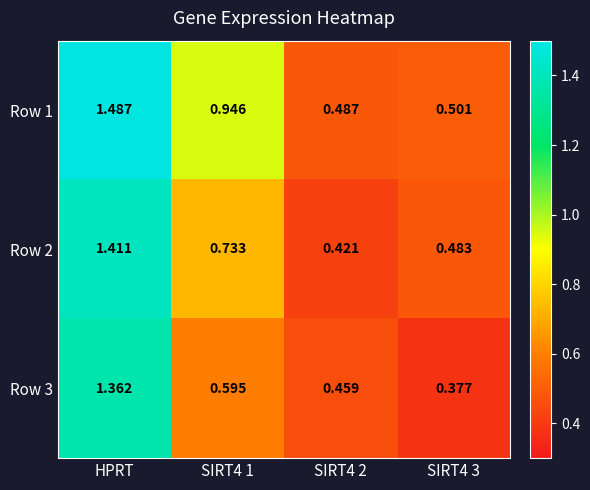

Which series has the widest spread of values?

Row 1